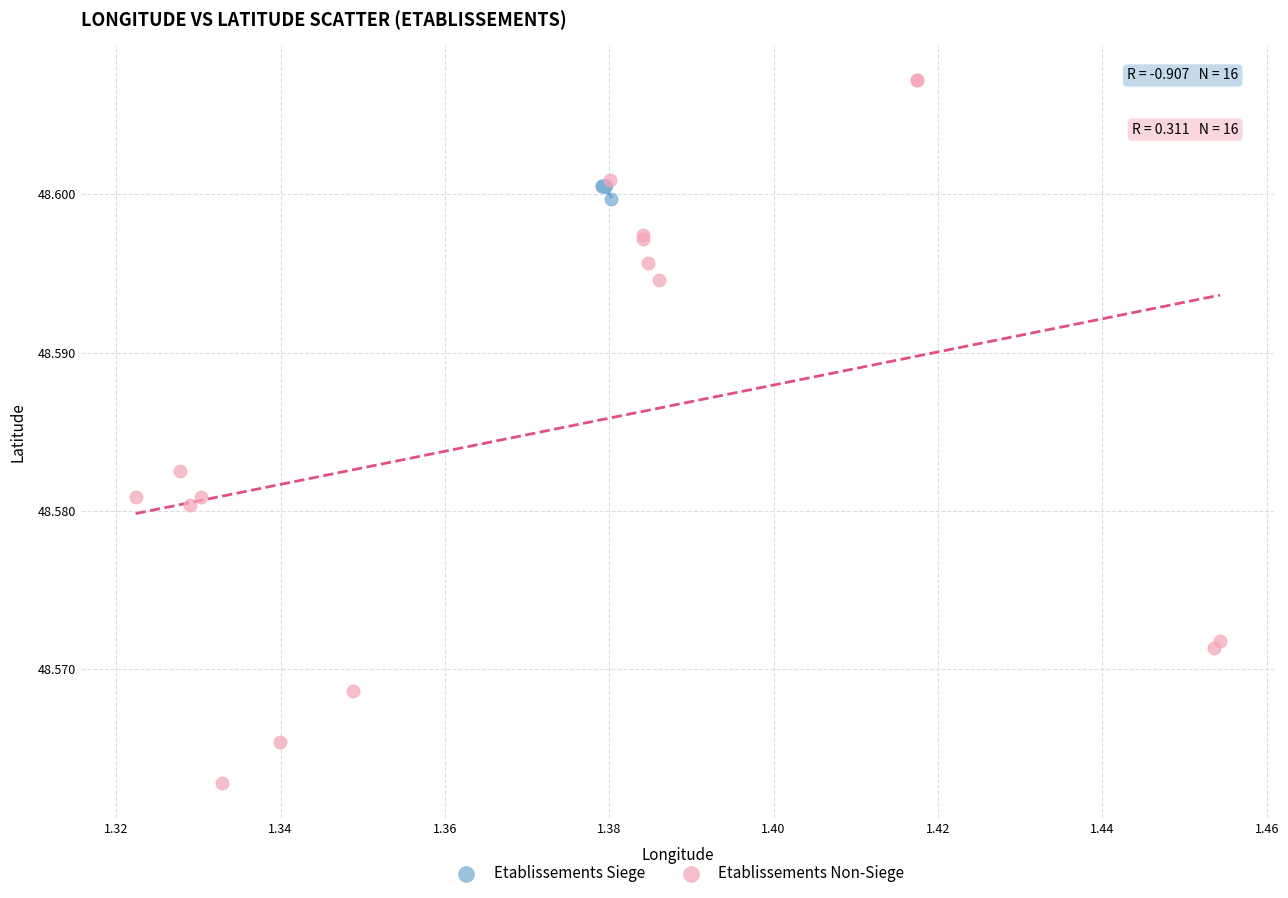

Which series contains the highest Y value?

Etablissements Non-Siege